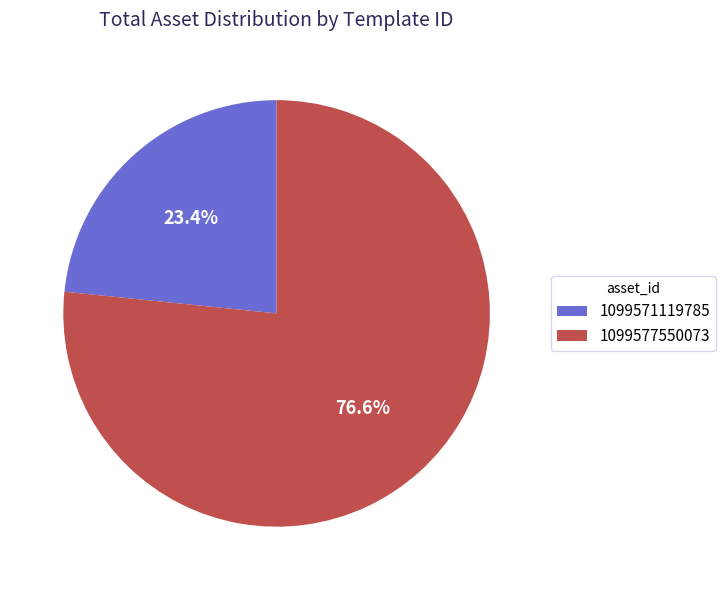

Which category has the smallest portion of the pie?

1099571119785